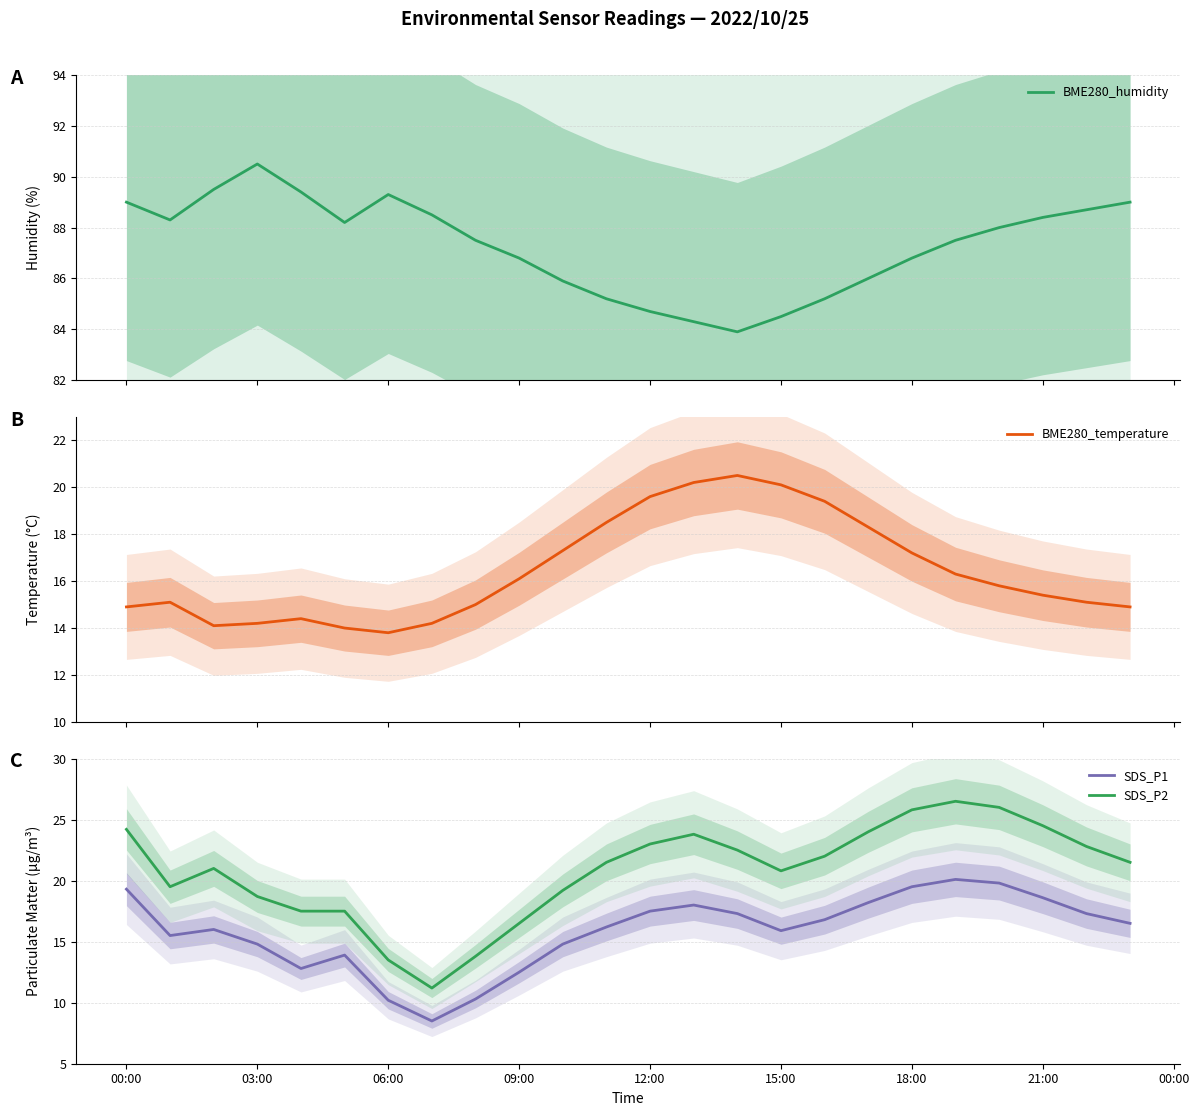

True or false: SDS_P2 and SDS_P1 intersect in this chart.

False